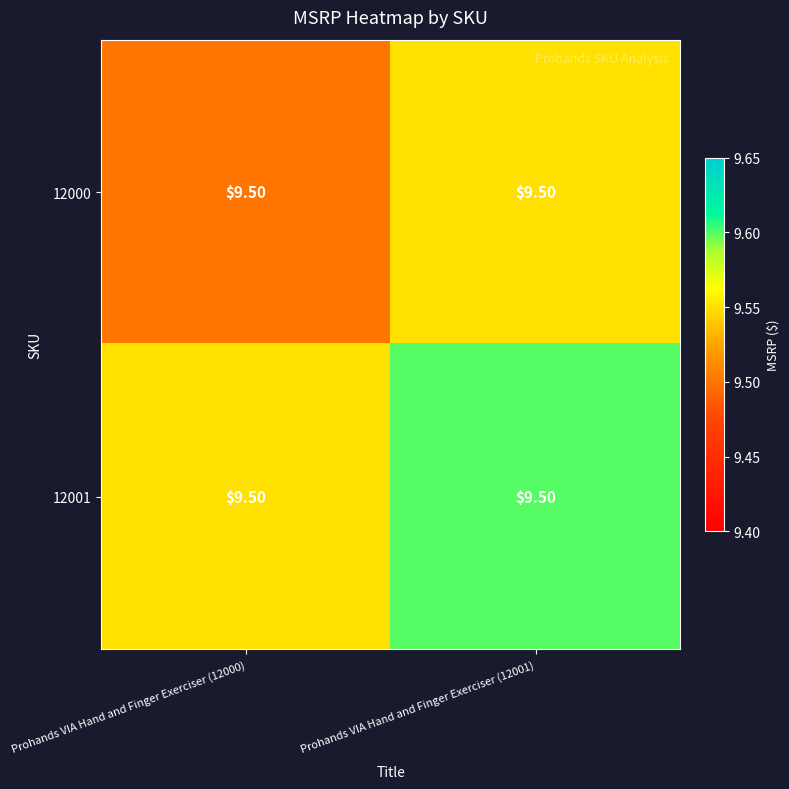

Rank the series at Prohands VIA Hand and Finger Exerciser (12001) from lowest to highest value.

12000, 12001